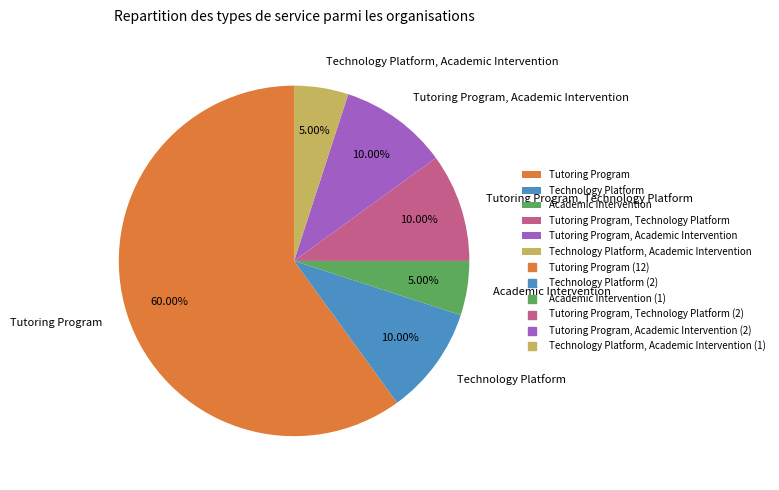

Is it true that Tutoring Program is 60% of the pie?

True